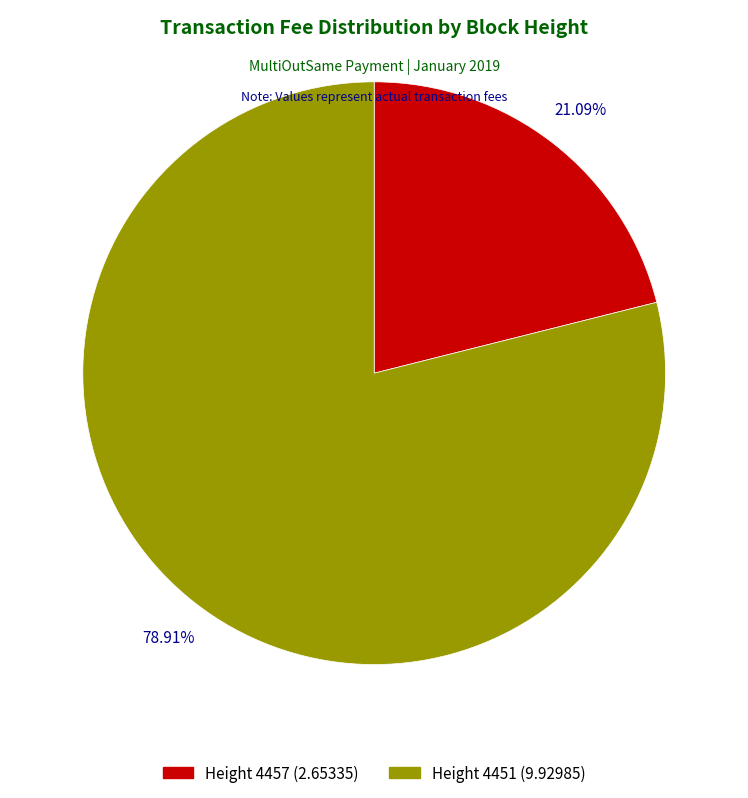

Count the number of slices in the pie.

2